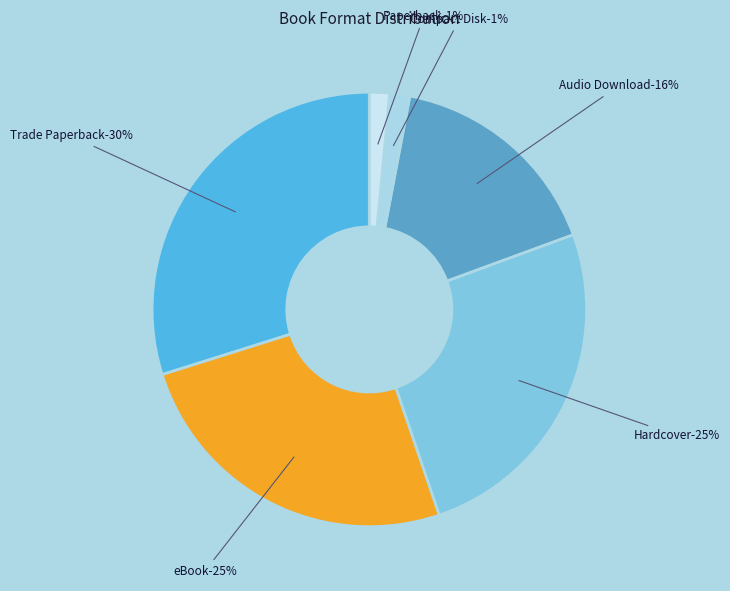

Does Trade Paperback represent more than half of the total?

No